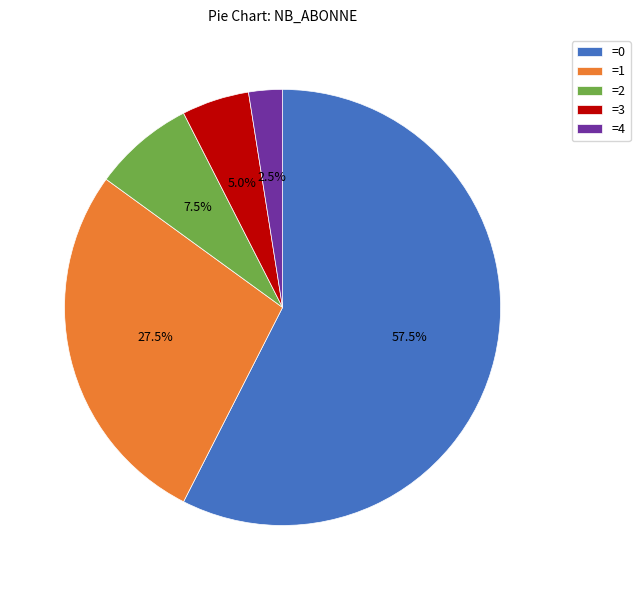

How many segments does this pie chart have?

5